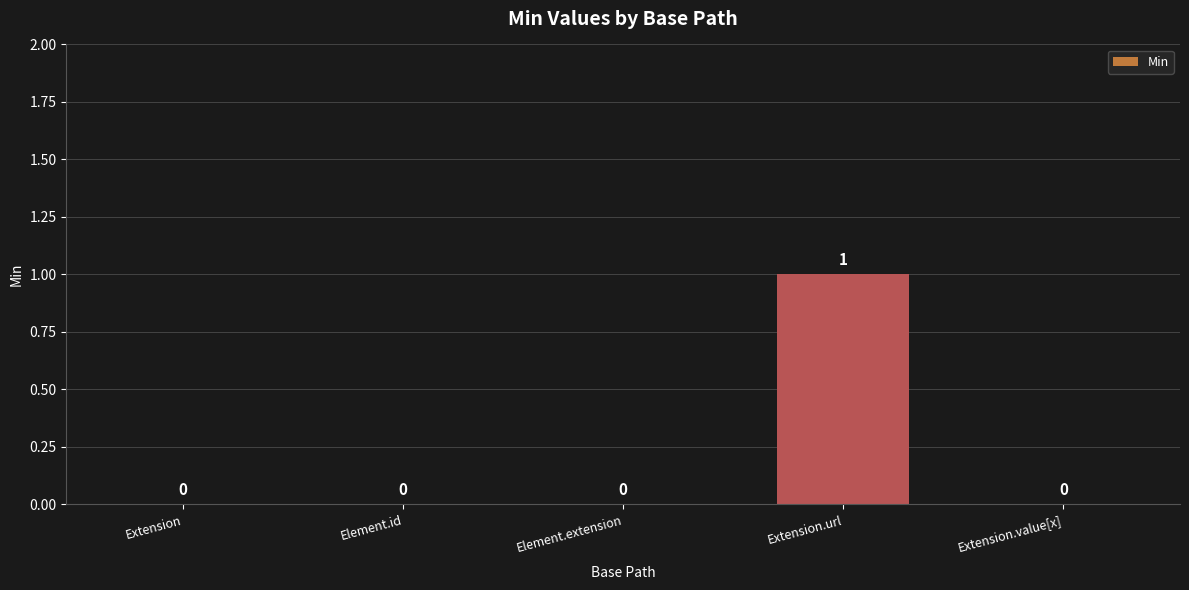

How many positive values are there?

1